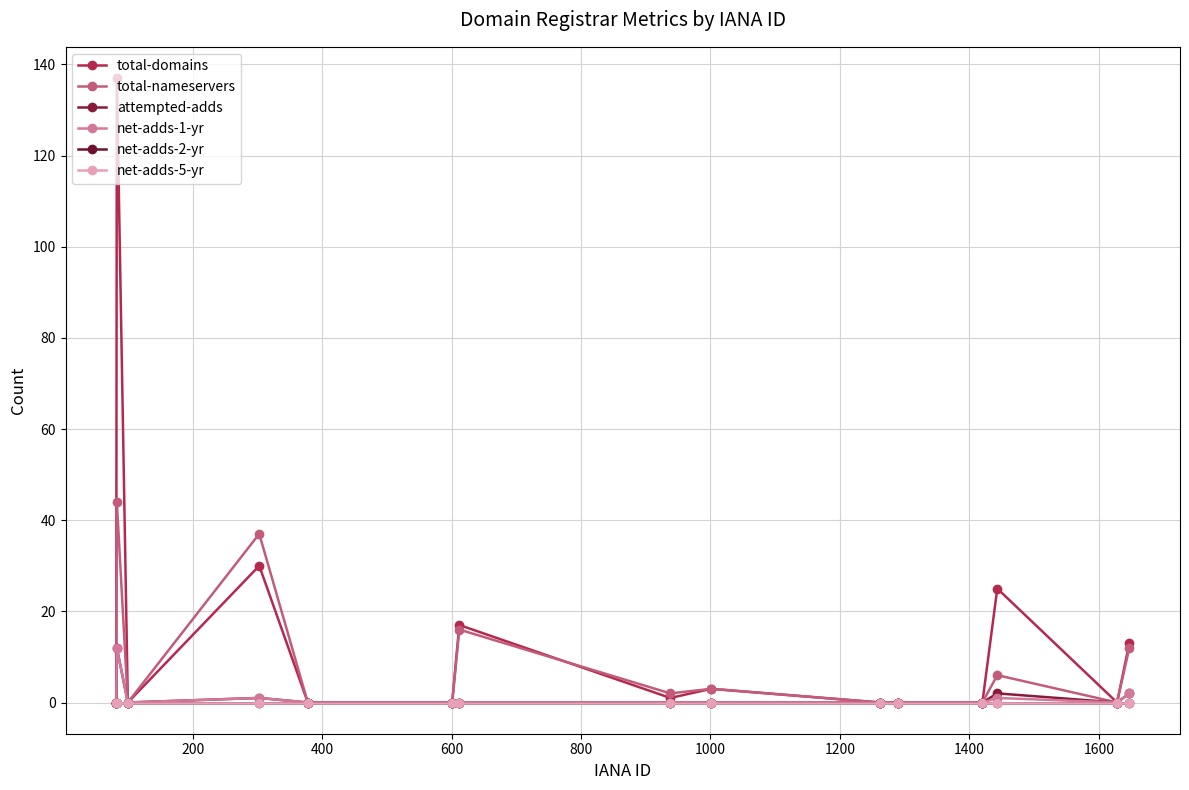

Is this an area chart (filled region under the line)?

No